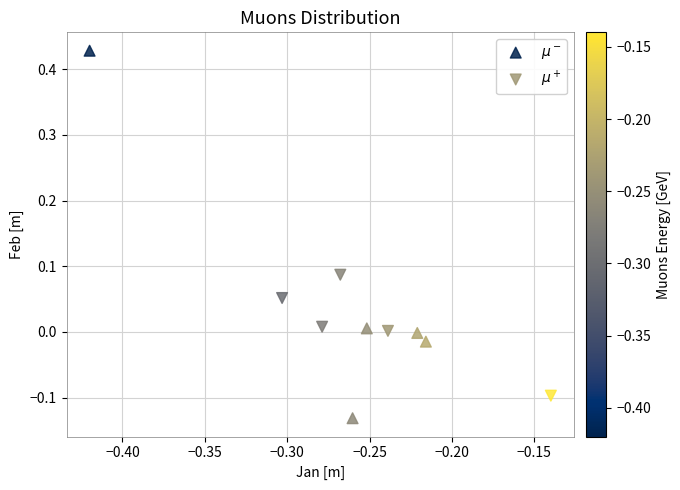

What are all the series names shown in the legend?

$\mu^-$, $\mu^+$